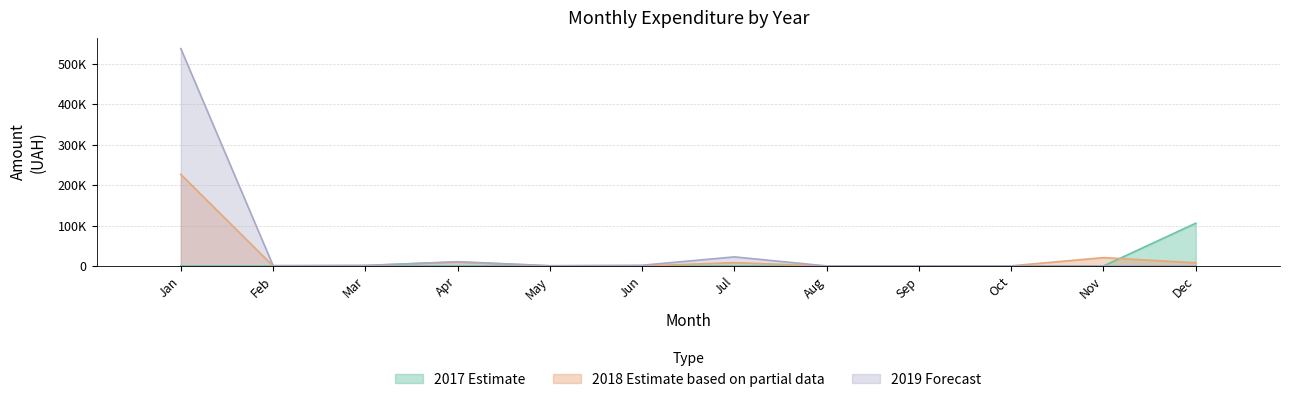

What is the difference between the maximum and minimum values in the 2019 series?

532782.7